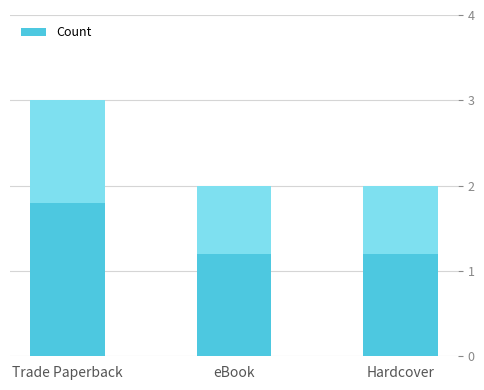

What is the sum of the values at Trade Paperback and Hardcover?

5